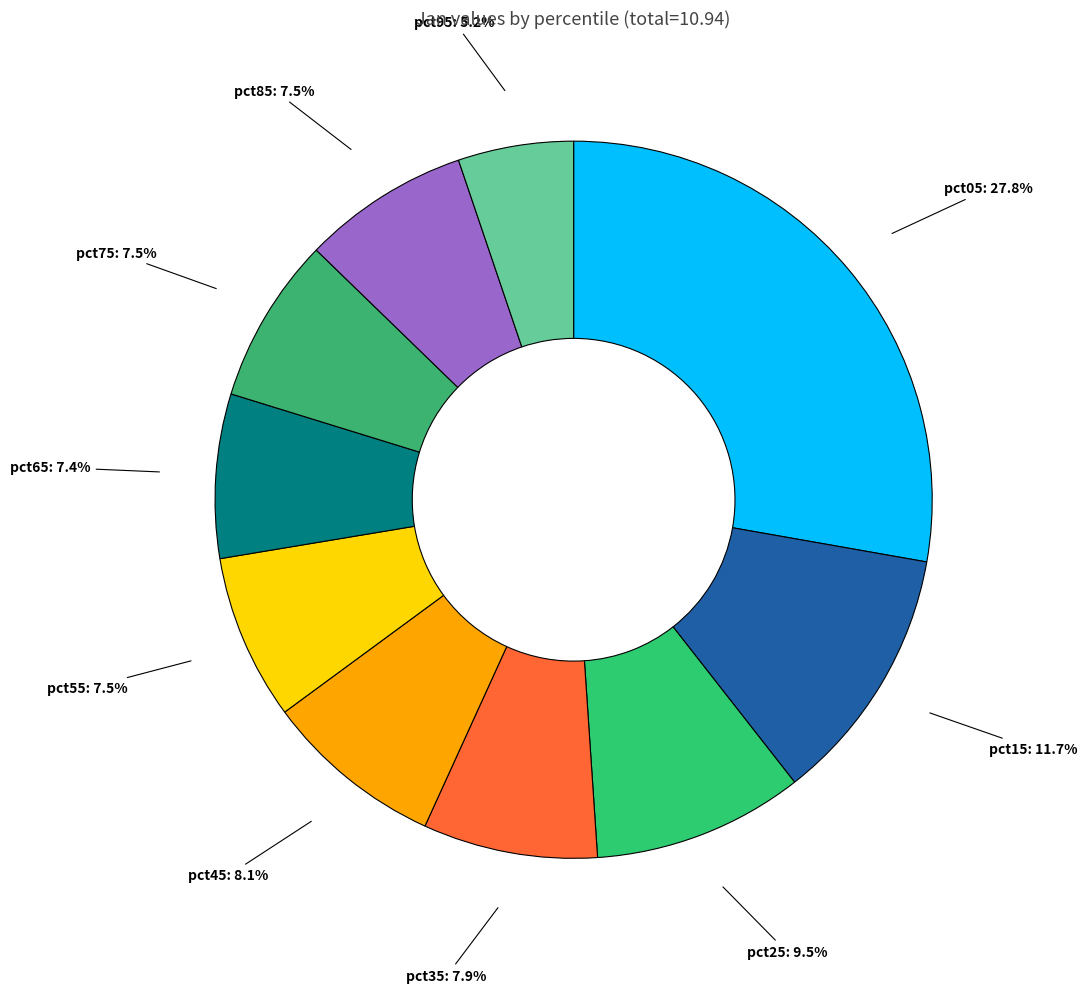

Which has a higher value, pct25 or pct85?

pct25